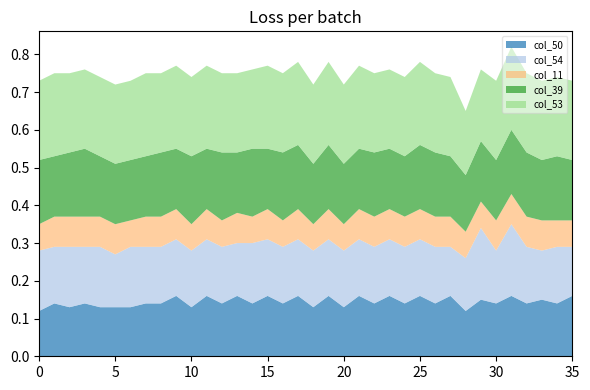

Reading left to right, list all the values displayed in this chart.

col_50: 0.1	0.1	0.1	0.1	0.1	0.1	0.1	0.1	0.1	0.2	0.1	0.2	0.1	0.2	0.1	0.2	0.1	0.2	0.1	0.2	0.1	0.2	0.1	0.2	0.1	0.2	0.1	0.2	0.1	0.1	0.1	0.2	0.1	0.1	0.1	0.2
col_54: 0.2	0.1	0.2	0.1	0.2	0.1	0.2	0.1	0.1	0.1	0.1	0.1	0.1	0.1	0.2	0.1	0.1	0.1	0.1	0.1	0.1	0.1	0.1	0.1	0.1	0.1	0.1	0.1	0.1	0.2	0.1	0.2	0.1	0.1	0.1	0.1
col_11: 0.1	0.1	0.1	0.1	0.1	0.1	0.1	0.1	0.1	0.1	0.1	0.1	0.1	0.1	0.1	0.1	0.1	0.1	0.1	0.1	0.1	0.1	0.1	0.1	0.1	0.1	0.1	0.1	0.1	0.1	0.1	0.1	0.1	0.1	0.1	0.1
col_39: 0.2	0.2	0.2	0.2	0.2	0.2	0.2	0.2	0.2	0.2	0.2	0.2	0.2	0.2	0.2	0.2	0.2	0.2	0.2	0.2	0.2	0.2	0.2	0.2	0.2	0.2	0.2	0.2	0.1	0.2	0.2	0.2	0.2	0.2	0.2	0.2
col_53: 0.2	0.2	0.2	0.2	0.2	0.2	0.2	0.2	0.2	0.2	0.2	0.2	0.2	0.2	0.2	0.2	0.2	0.2	0.2	0.2	0.2	0.2	0.2	0.2	0.2	0.2	0.2	0.2	0.2	0.2	0.2	0.2	0.2	0.2	0.2	0.2